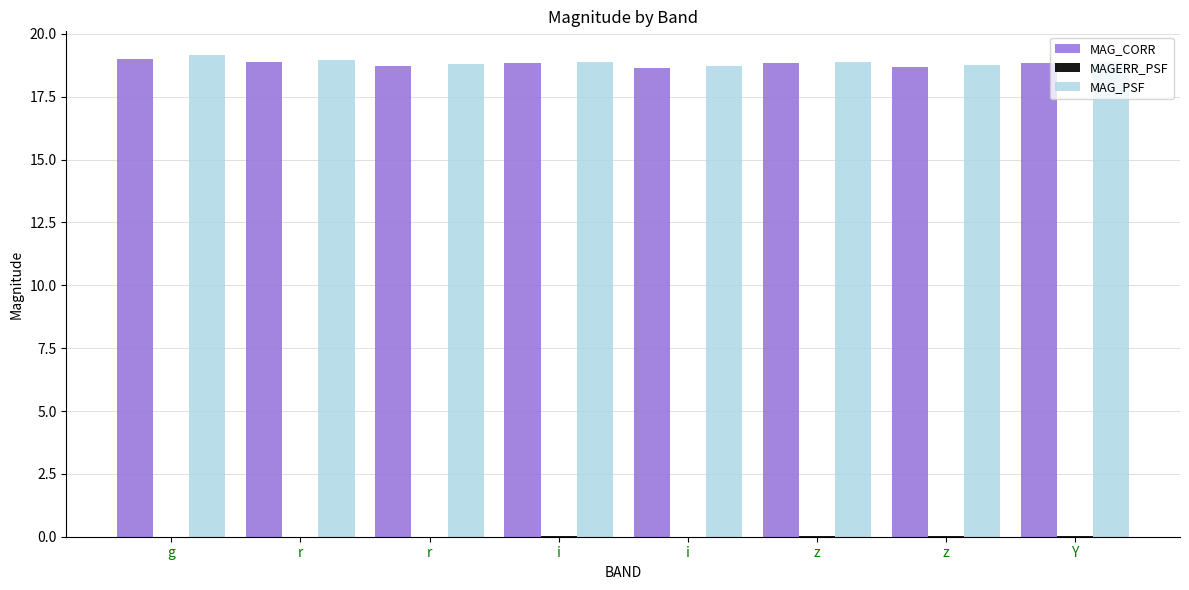

True or false: MAG_CORR has a value of 6.6 at z.

False